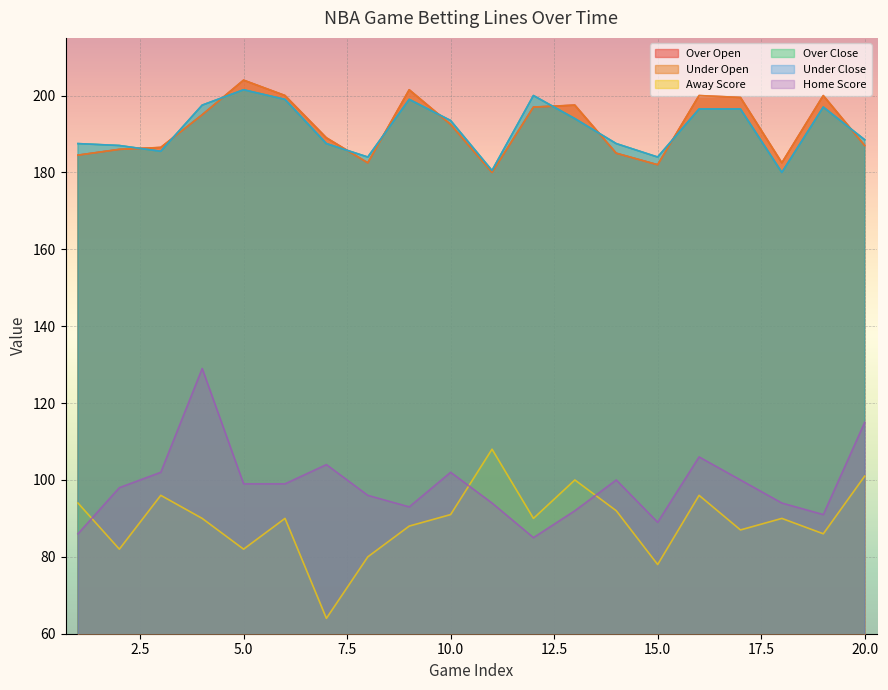

List the labels in order of Over Close value, largest first.

5, 12, 6, 9, 4, 19, 16, 17, 13, 10, 20, 1, 7, 14, 2, 3, 8, 15, 11, 18